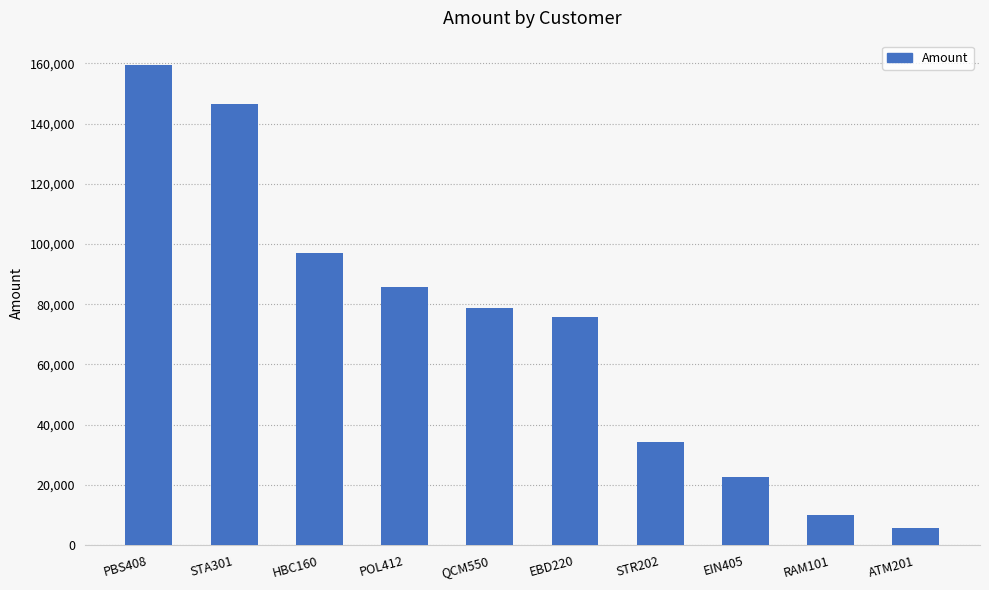

List the labels in order of value, largest first.

PBS408, STA301, HBC160, POL412, QCM550, EBD220, STR202, EIN405, RAM101, ATM201